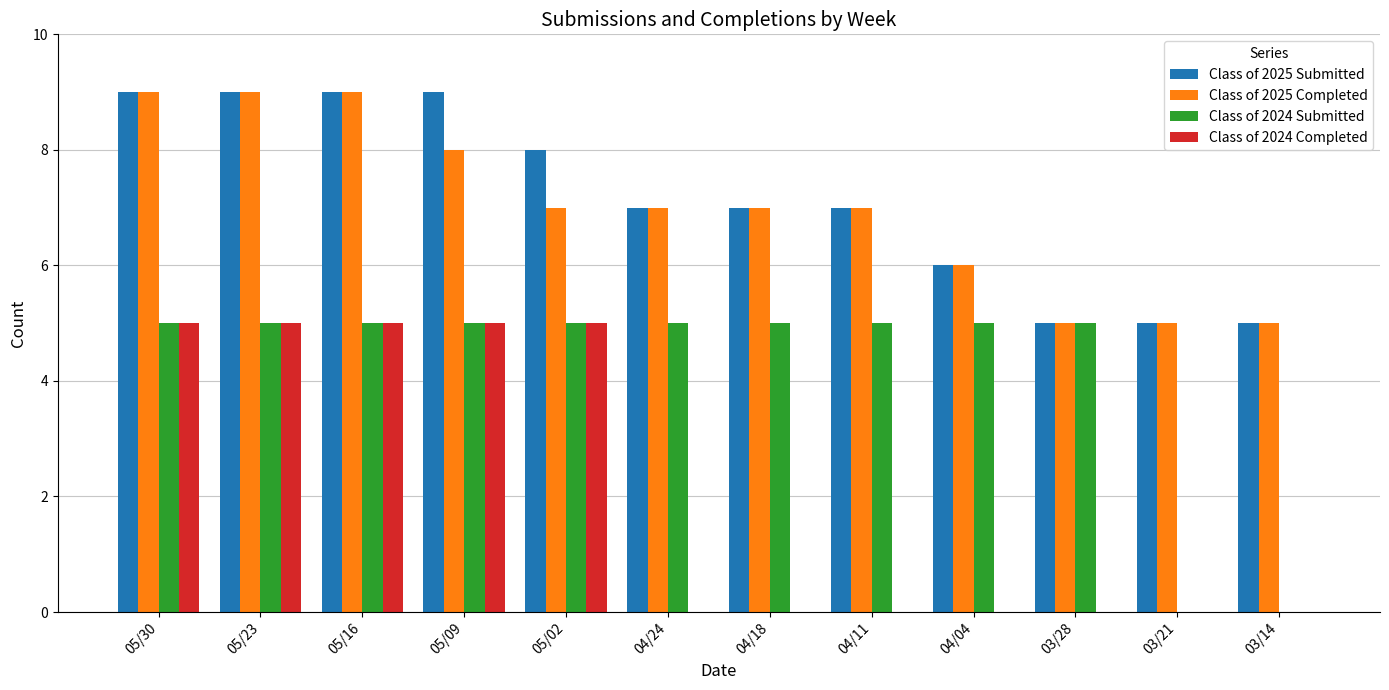

Reading left to right, transcribe all the data shown in this chart.

Class of 2025 Submitted: 05/30=9	05/23=9	05/16=9	05/09=9	05/02=8	04/24=7	04/18=7	04/11=7	04/04=6	03/28=5	03/21=5	03/14=5
Class of 2025 Completed: 05/30=9	05/23=9	05/16=9	05/09=8	05/02=7	04/24=7	04/18=7	04/11=7	04/04=6	03/28=5	03/21=5	03/14=5
Class of 2024 Submitted: 05/30=5	05/23=5	05/16=5	05/09=5	05/02=5	04/24=5	04/18=5	04/11=5	04/04=5	03/28=5	03/21=0	03/14=0
Class of 2024 Completed: 05/30=5	05/23=5	05/16=5	05/09=5	05/02=5	04/24=0	04/18=0	04/11=0	04/04=0	03/28=0	03/21=0	03/14=0